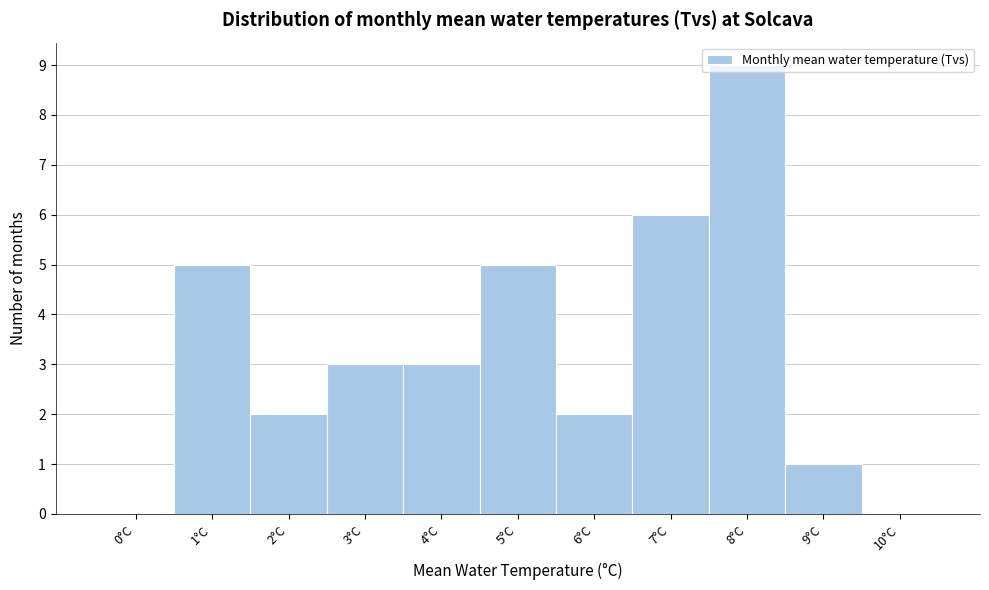

The value at 1°C is 9. True or false?

False